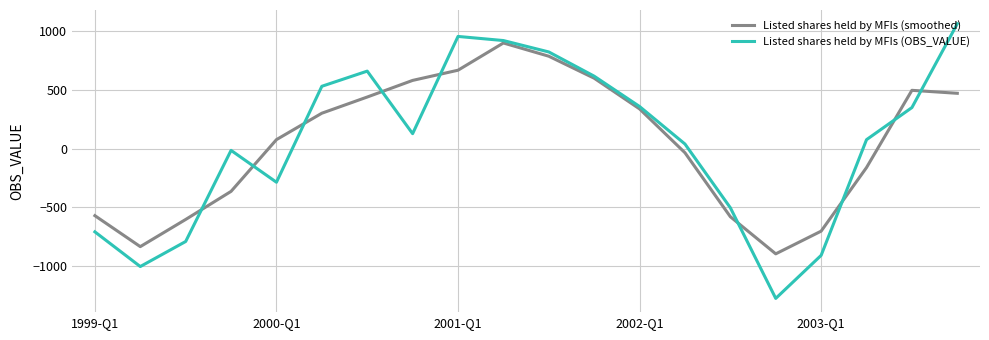

What is the lowest value of the Listed shares held by MFIs (OBS_VALUE) series?

-1274.0